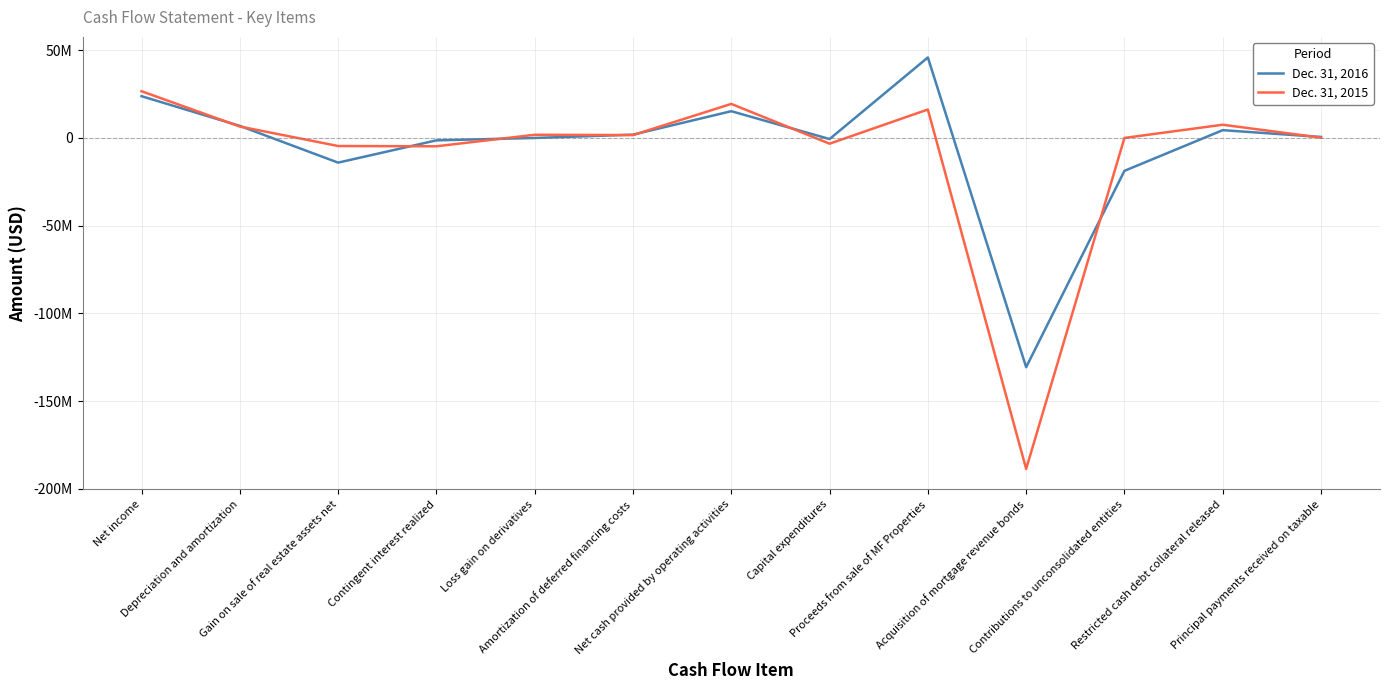

Rank the series by their average value, from lowest to highest.

Dec. 31, 2015, Dec. 31, 2016